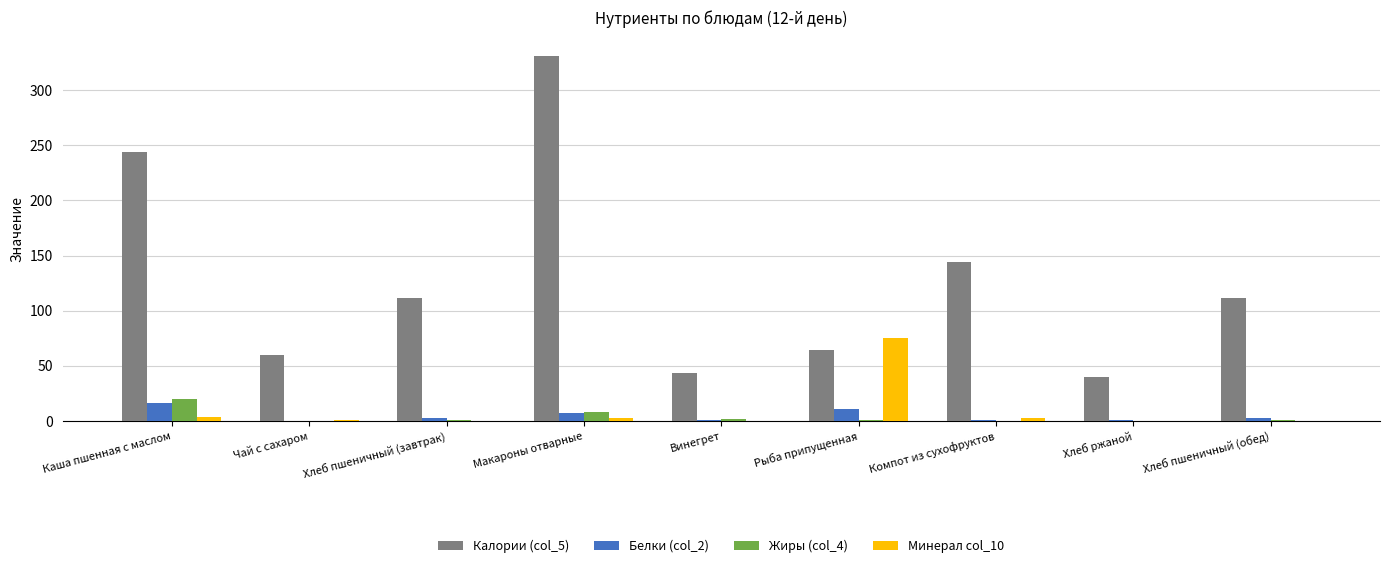

What is the maximum value for Калории (col_5)?

331.0